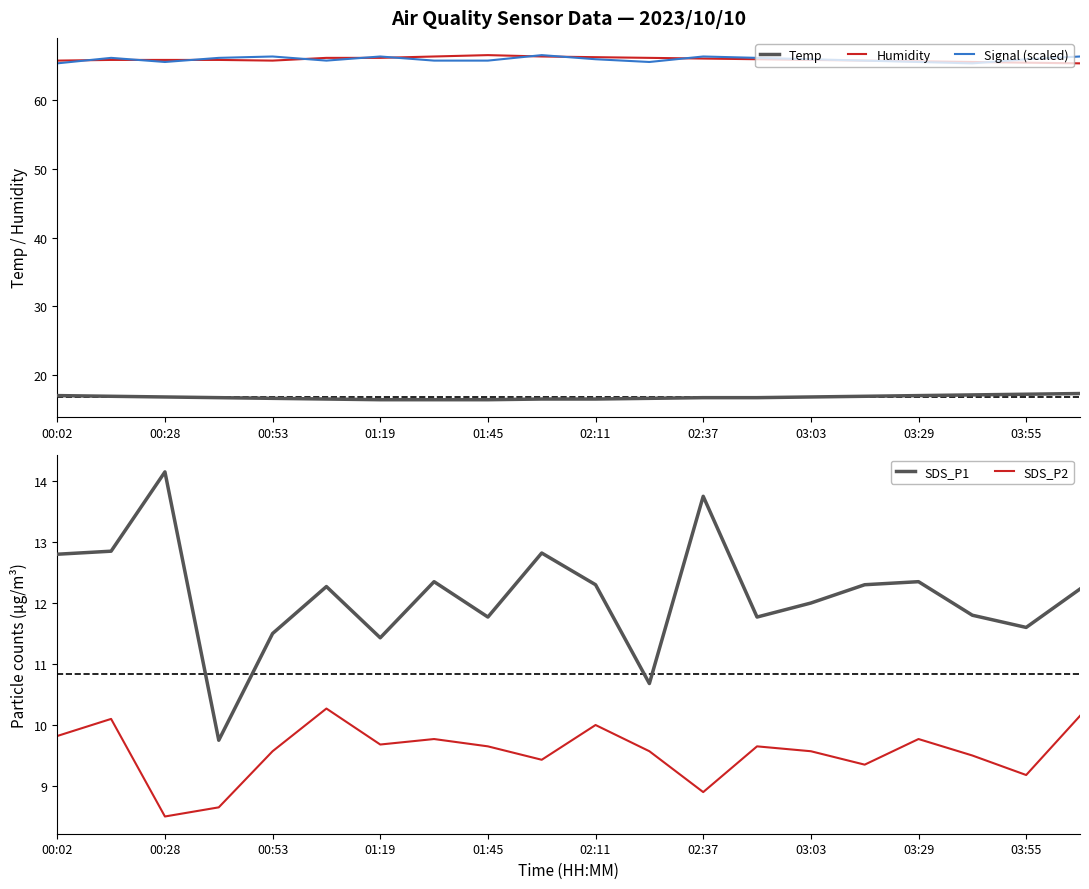

True or false: SDS_P2 and Humidity intersect in this chart.

False